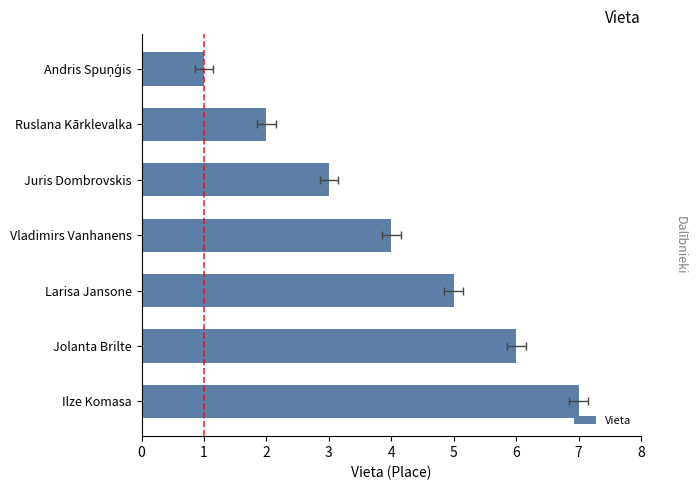

What is the average value?

4